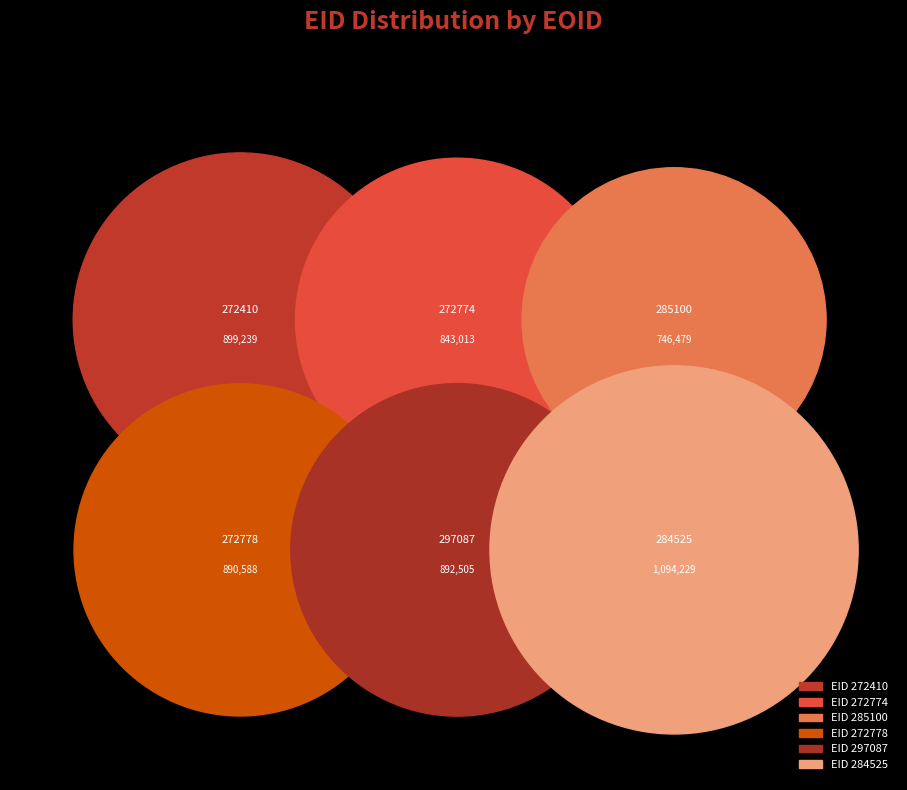

To the nearest percent, what is the difference between the largest and smallest slice percentages?

6%